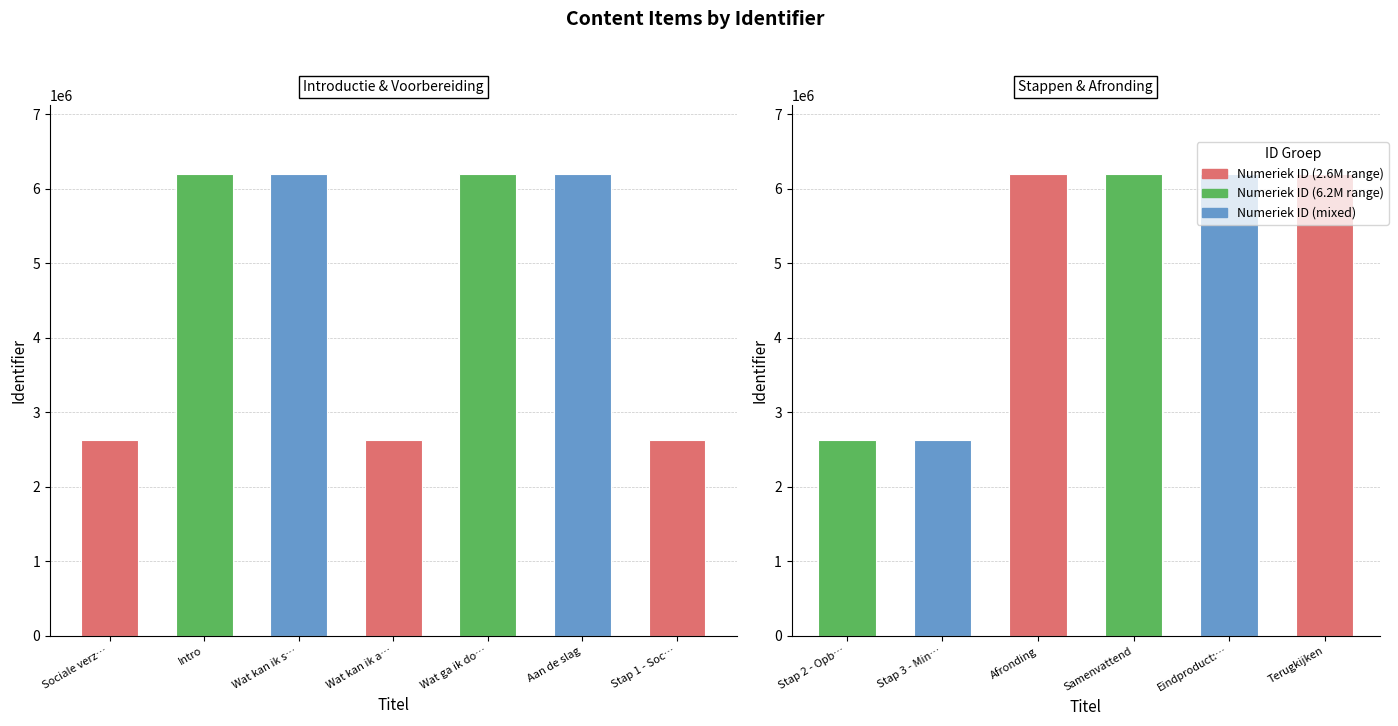

Is it true that the value at Aan de slag is 8407469?

False